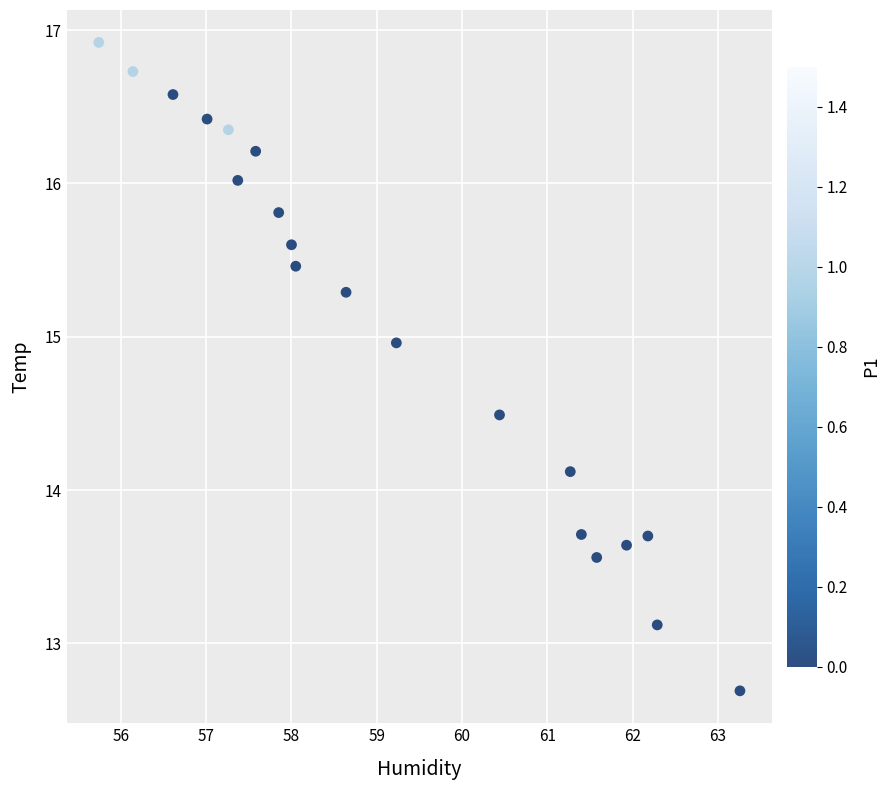

What Y value in the scatter plot is closest to 14?

14.1